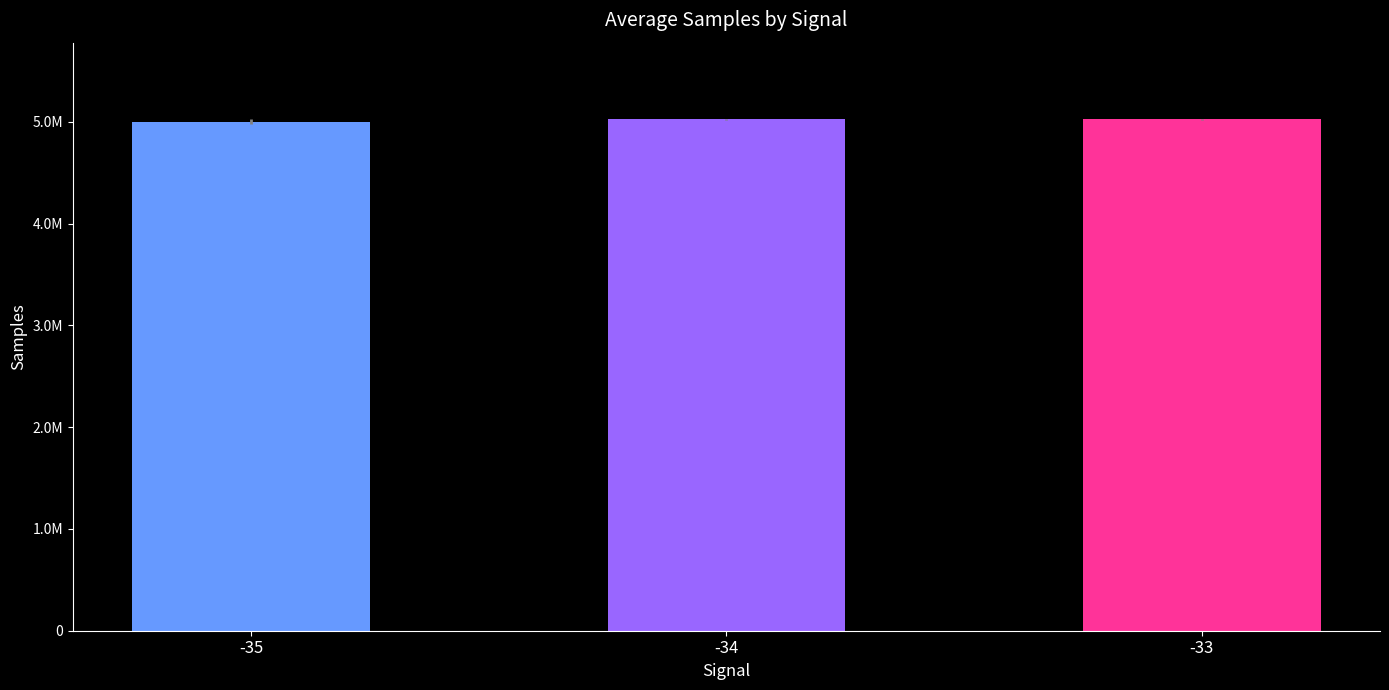

Are the bars horizontal?

No